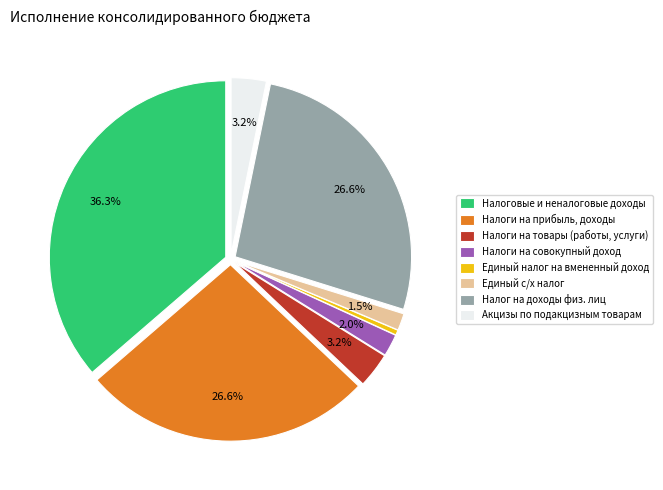

Which has a higher value, Налоговые и неналоговые доходы or Единый с/х налог?

Налоговые и неналоговые доходы